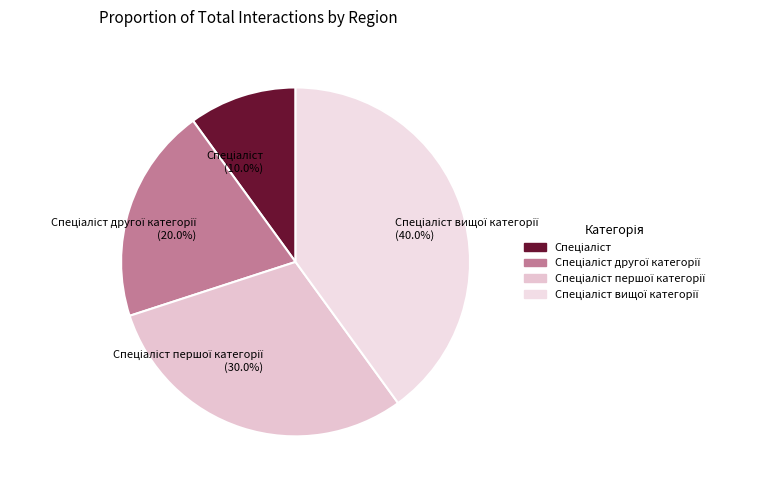

Is there any slice that represents more than half of the pie?

No